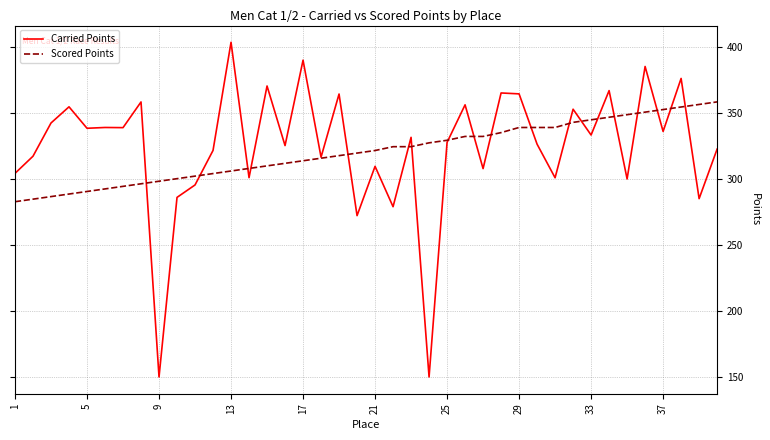

Which series has the widest spread of values?

Carried Points